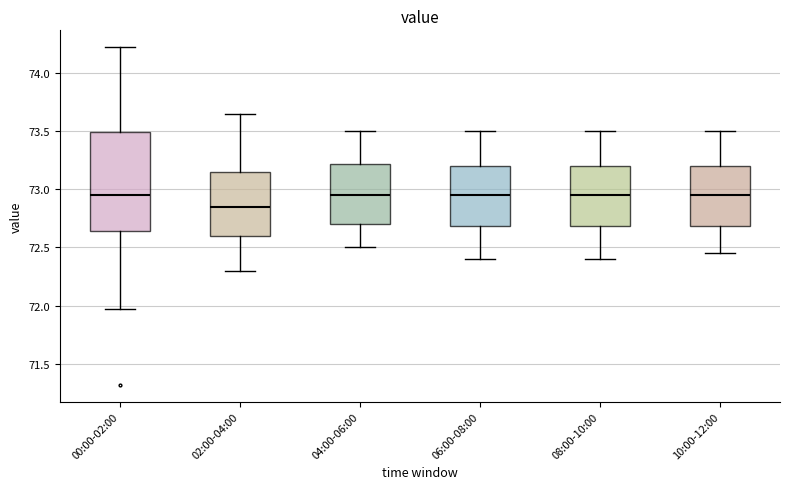

Reading left to right, read every box against the y-axis: the position of its median line, the range the box covers, and the ends of its whiskers. The values are not printed on the chart, so give them approximately, as read against the axis.

00:00-02:00: median 72.95, box 72.65 to 73.50, whiskers 71.95 to 74.20
02:00-04:00: median 72.85, box 72.60 to 73.15, whiskers 72.30 to 73.65
04:00-06:00: median 72.95, box 72.70 to 73.20, whiskers 72.50 to 73.50
06:00-08:00: median 72.95, box 72.70 to 73.20, whiskers 72.40 to 73.50
08:00-10:00: median 72.95, box 72.70 to 73.20, whiskers 72.40 to 73.50
10:00-12:00: median 72.95, box 72.70 to 73.20, whiskers 72.45 to 73.50